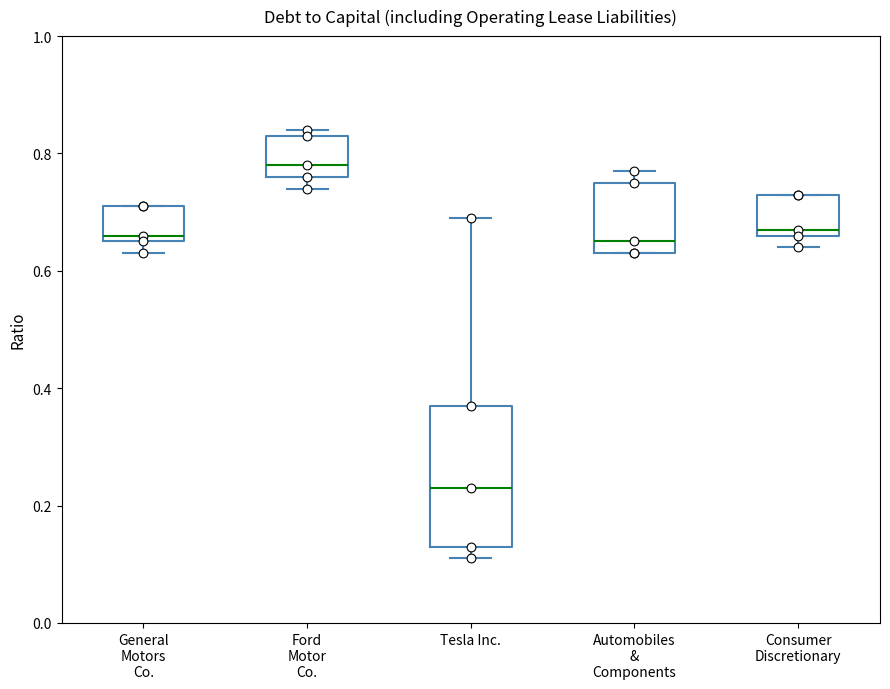

Where does the median line of the box for Ford Motor Co. sit on the y-axis? The values are not printed on the chart, so give them approximately, as read against the axis.

0.78